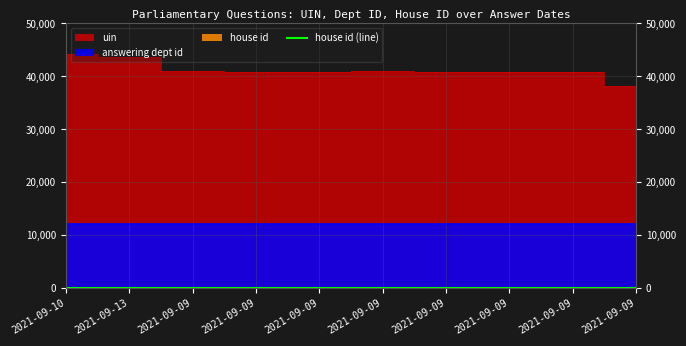

Reading left to right, extract all data points from this chart.

uin: 44165	43658	40931	40830	40831	41040	40897	40898	40899	38257
answering dept id: 201	201	201	201	201	201	201	201	201	201
house id: 1	1	1	1	1	1	1	1	1	1